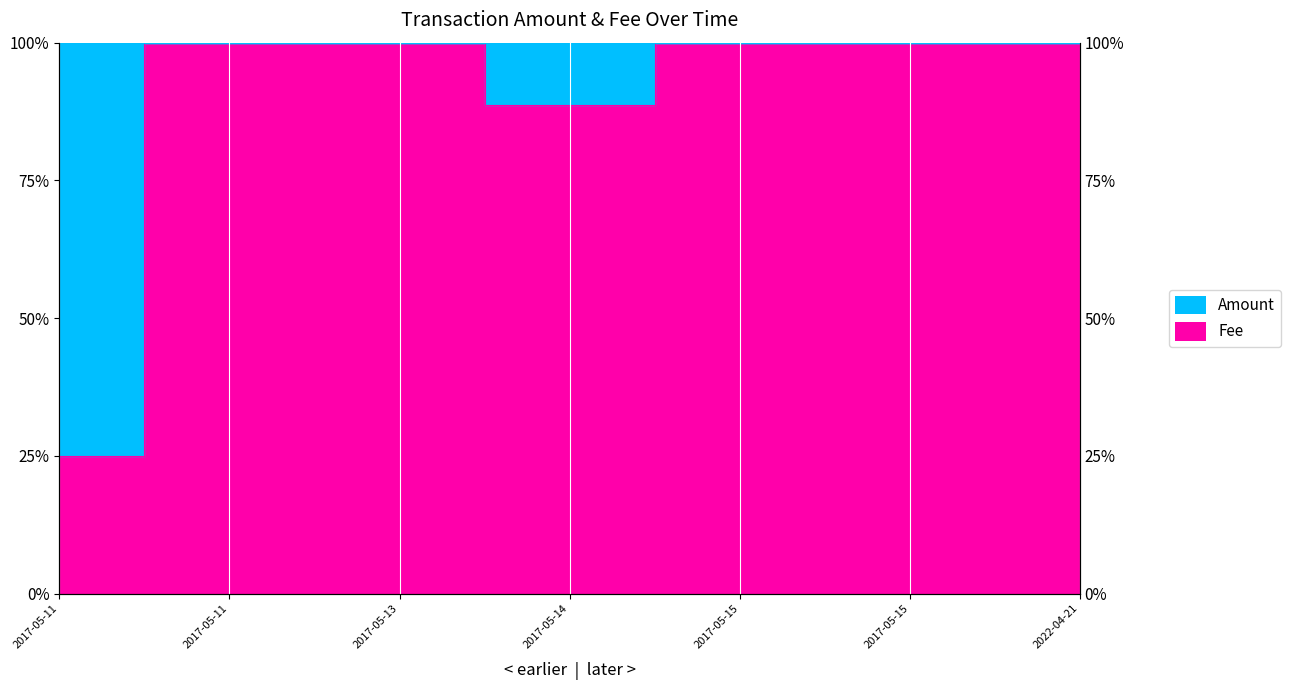

How many points are lower than both their immediate neighbors (excluding endpoints)?

1